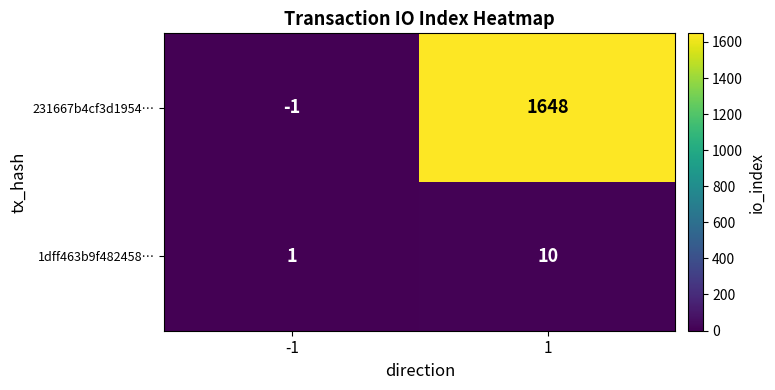

Which series changed the most between -1 and 1?

231667b4cf3d1954…